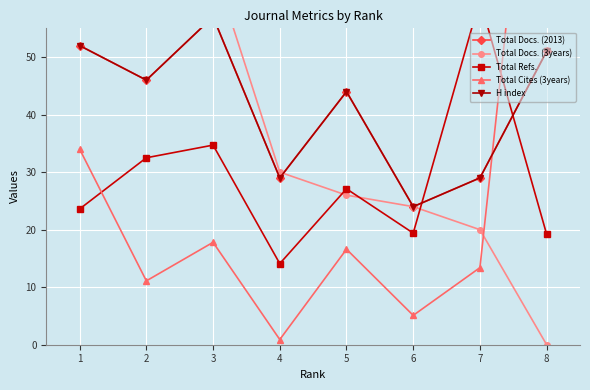

How many distinct data groups are displayed?

5